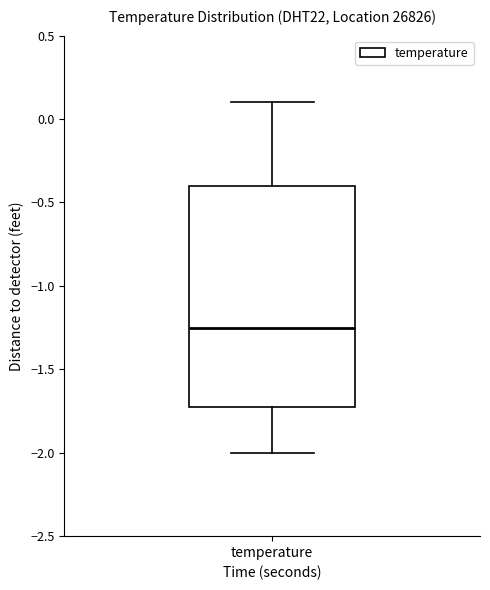

Where is the lower edge of the box for temperature on the y-axis? The values are not printed on the chart, so give them approximately, as read against the axis.

-1.70